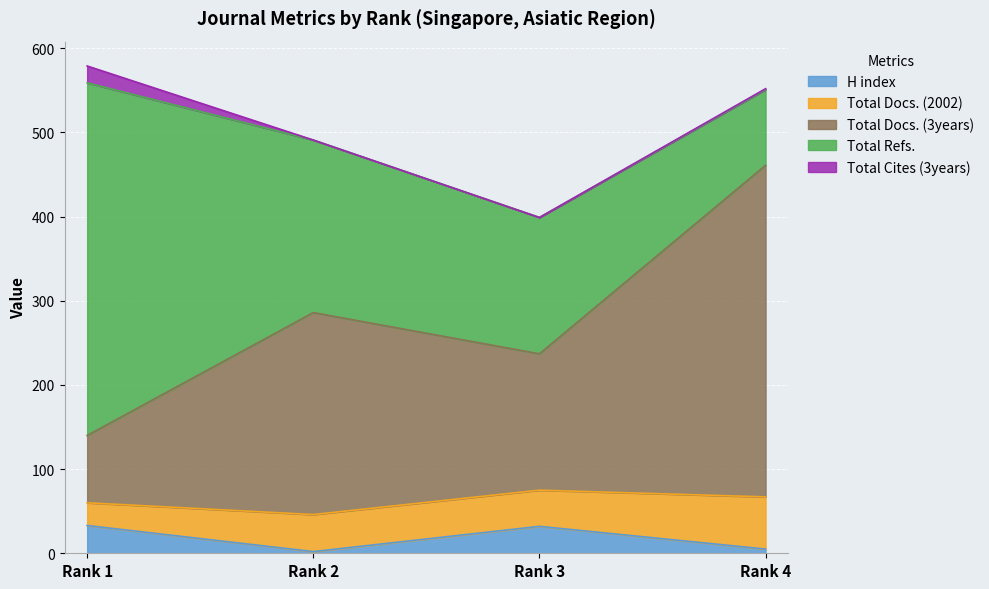

Is the value of Total Refs. at Rank 1 greater than the value of Total Cites (3years) at Rank 1?

Yes